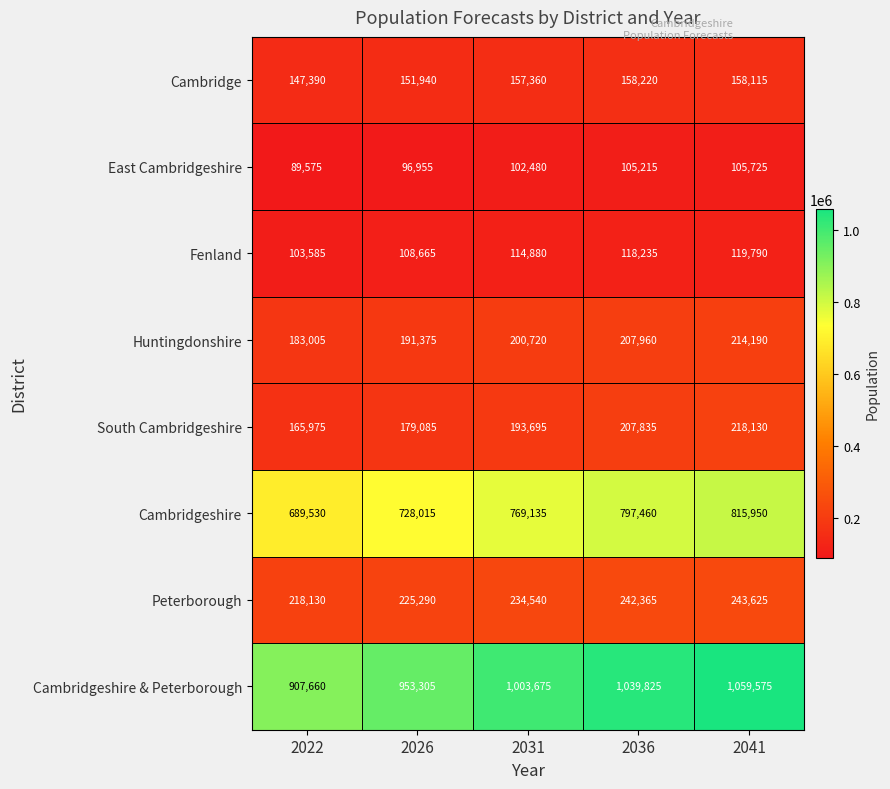

What is the total value across all series at 2036?

2877115